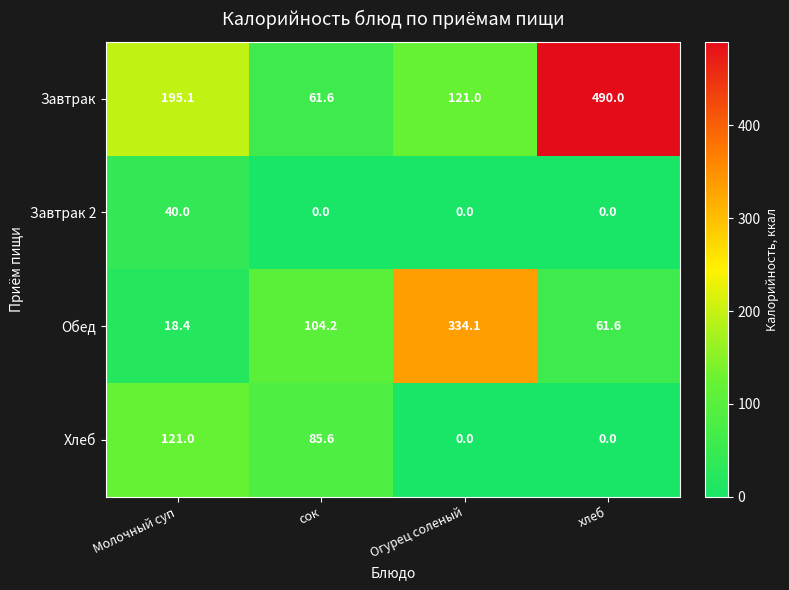

Reading left to right, list all the values displayed in this chart.

Завтрак: Молочный суп=195.1	сок=61.6	Огурец соленый=121.0	хлеб=490.0
Завтрак 2: Молочный суп=40.0	сок=0.0	Огурец соленый=0.0	хлеб=0.0
Обед: Молочный суп=18.4	сок=104.2	Огурец соленый=334.1	хлеб=61.6
Хлеб: Молочный суп=121.0	сок=85.6	Огурец соленый=0.0	хлеб=0.0